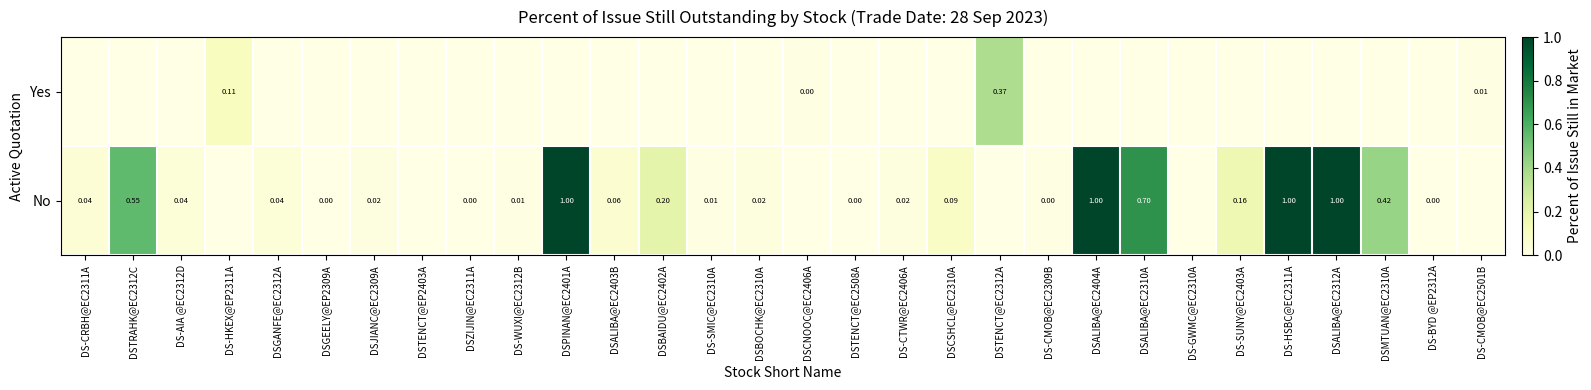

Which series changed the most between DSZIJIN@EC2311A and DS-GWMC@EC2310A?

No